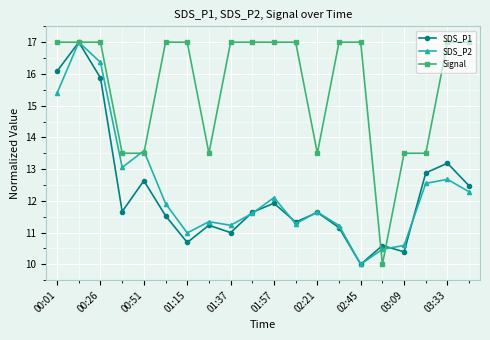

Which series has the largest total across all categories?

Signal